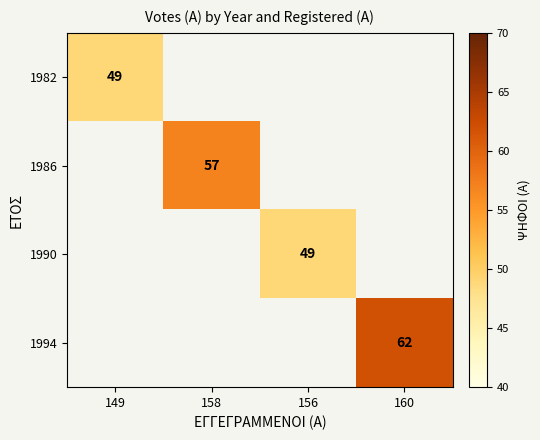

Is the value of 1982 at 156 greater than the value of 1986 at 160?

No